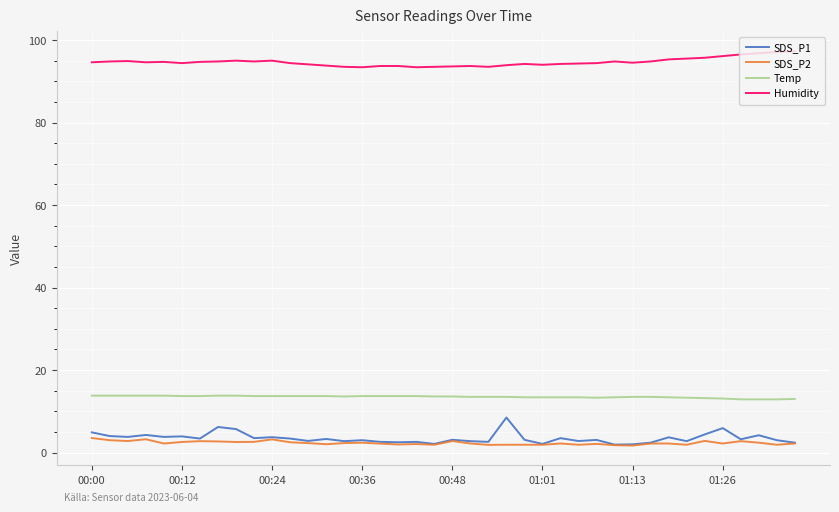

How many lines are shown in the chart?

4